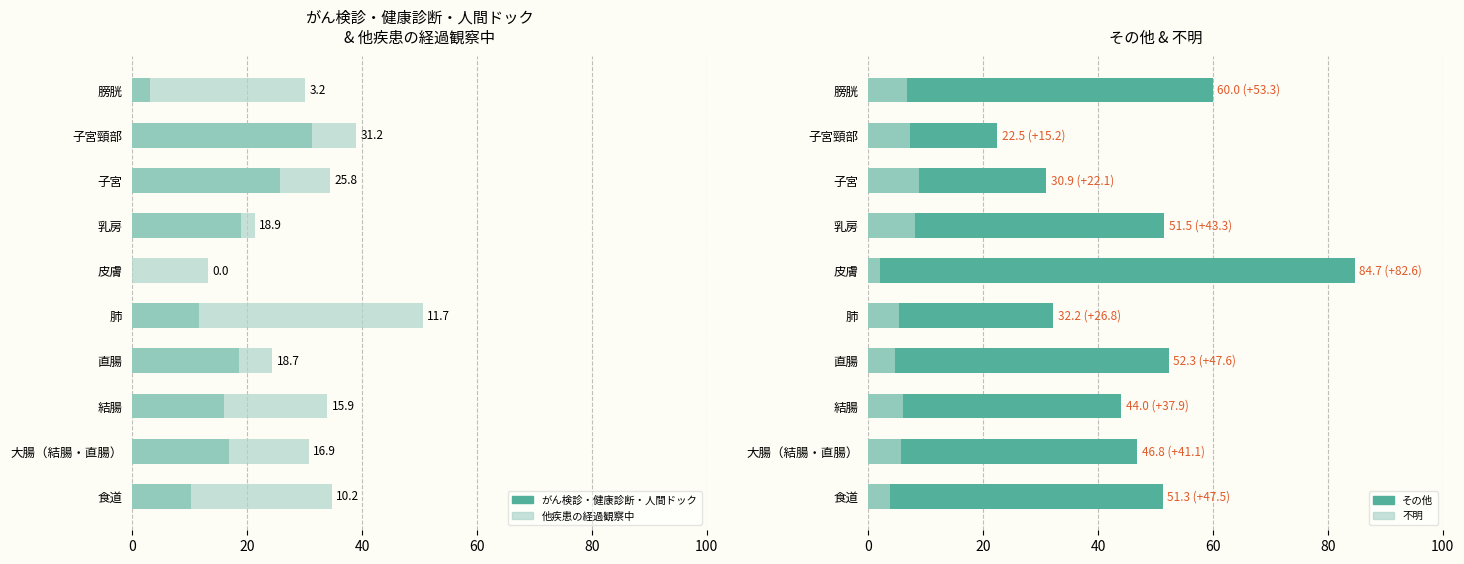

How many data points does each series have?

10